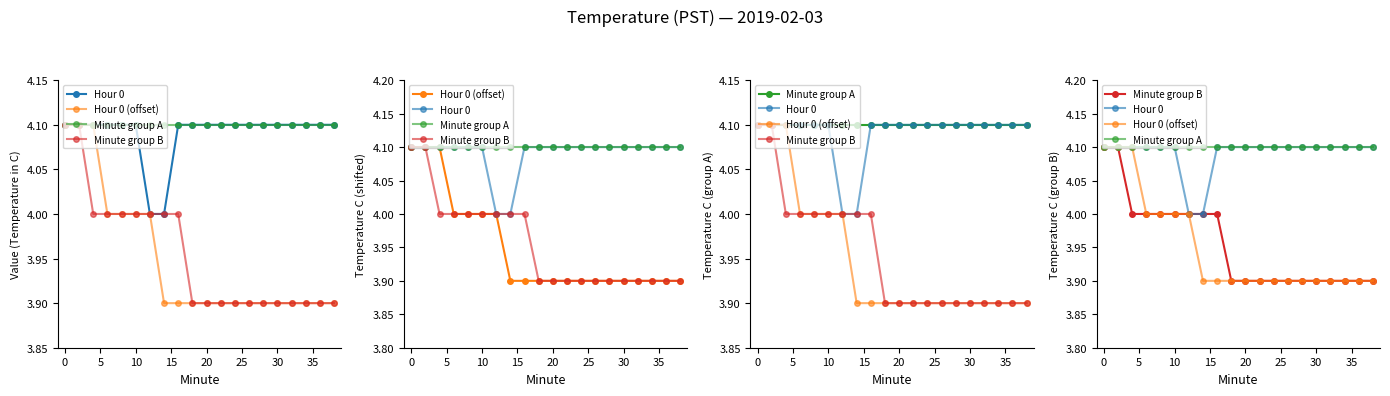

True or false: Minute group B has more than 1 points higher than both neighbors.

False